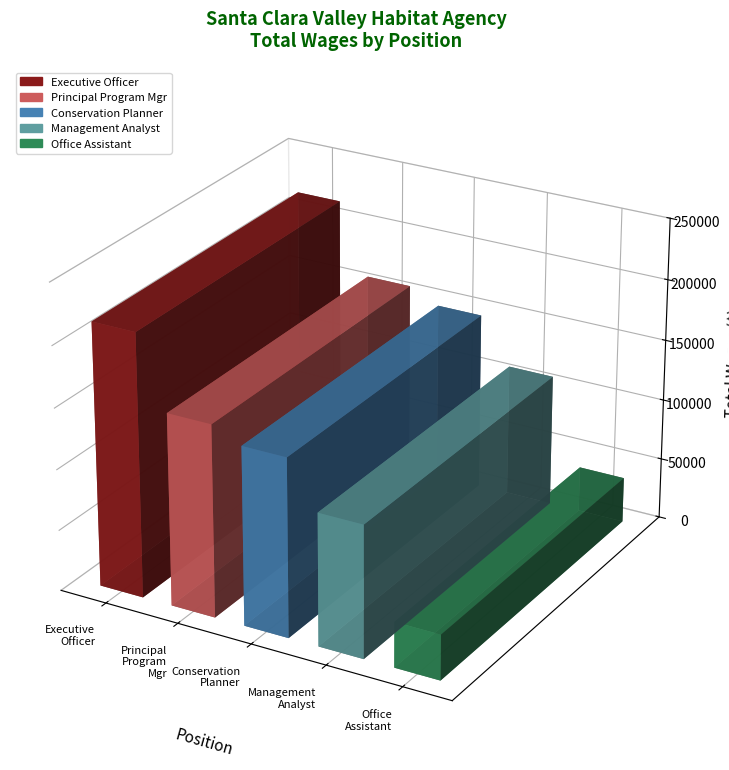

Does the chart contain stacked bars?

No